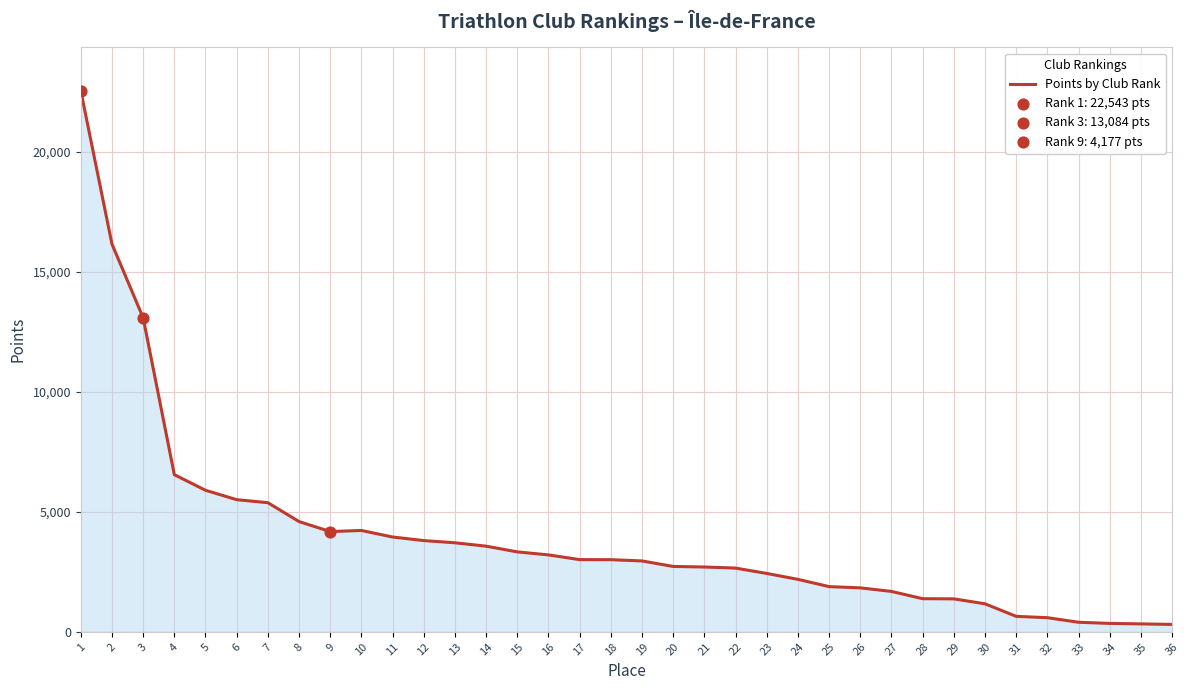

What is the change in value from 6 to 12?

-1704